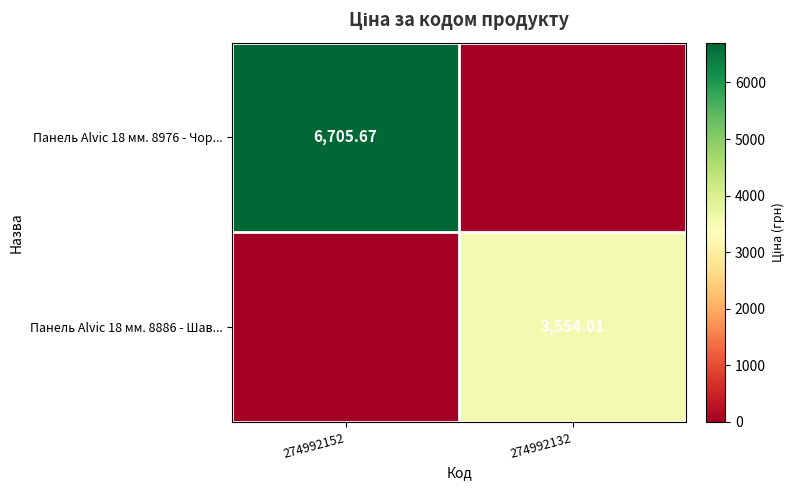

What is the highest value of the Панель Alvic 18 мм. 8976 - Чор... series?

6705.7